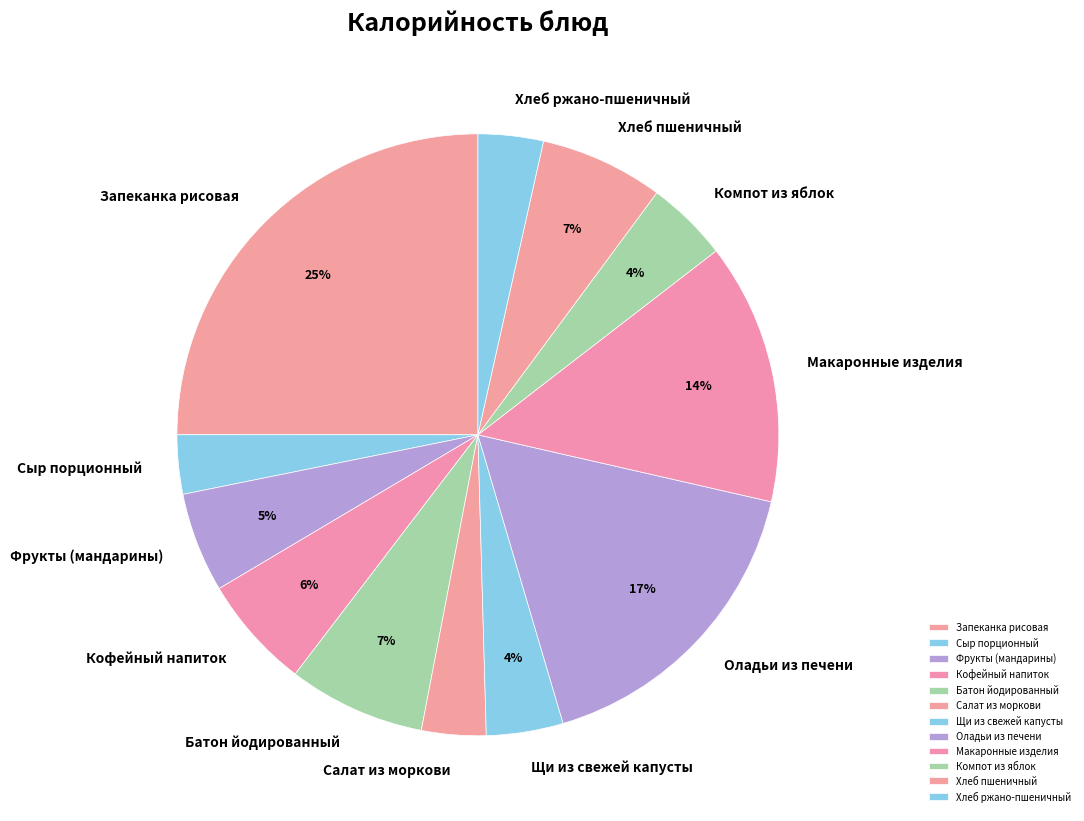

Is it true that Сыр порционный is 3% of the pie?

True